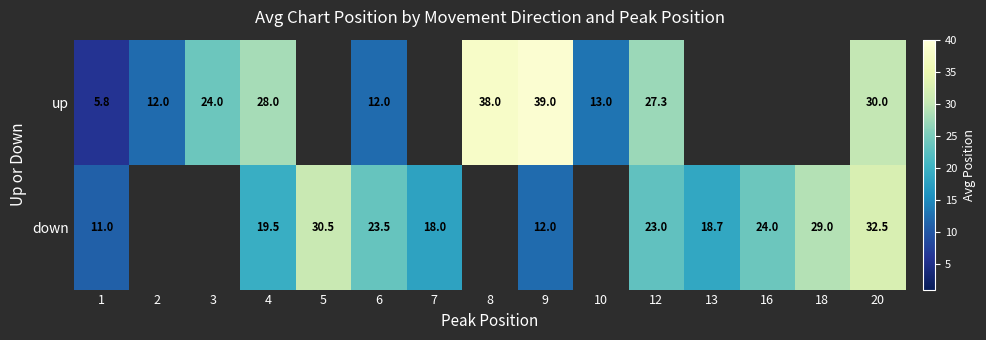

What value does the up series have at 2?

12.0